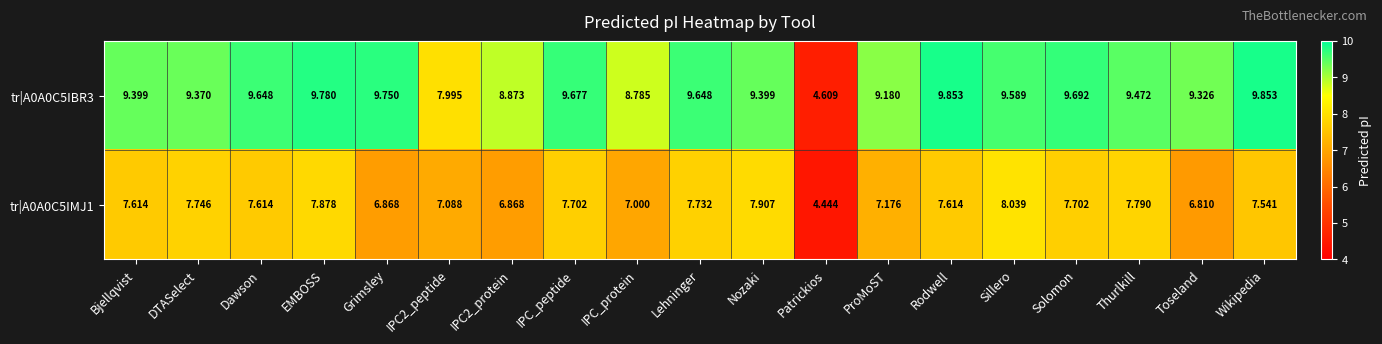

At which label does tr|A0A0C5IMJ1 first exceed 7?

Bjellqvist